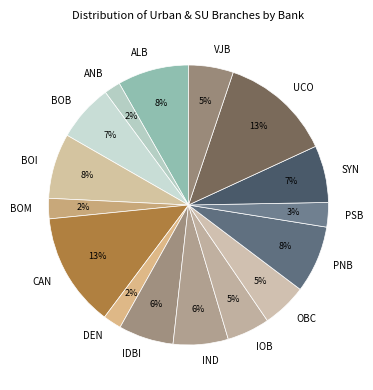

To the nearest percent, what is the average slice percentage?

6%